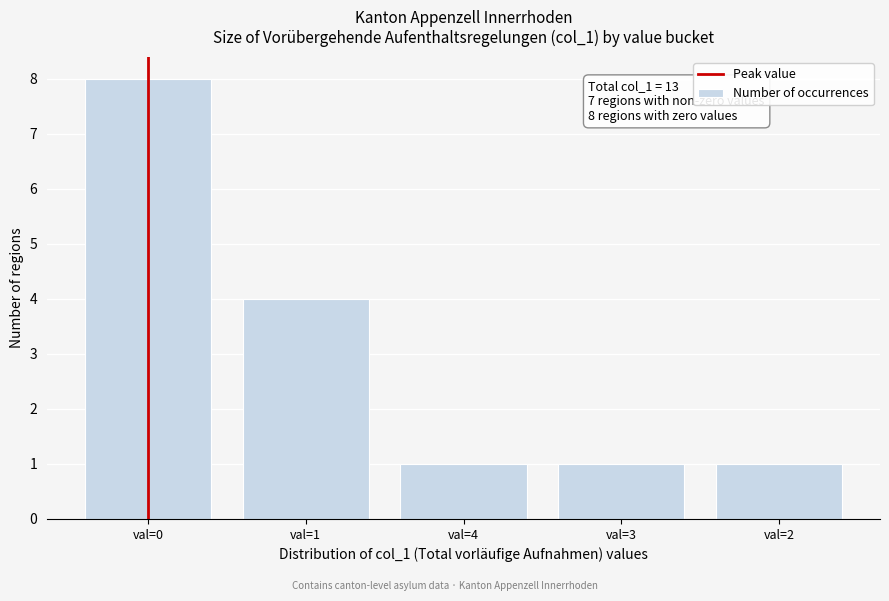

Reading right to left, what are all the values shown in this chart?

val=2=1	val=3=1	val=4=1	val=1=4	val=0=8